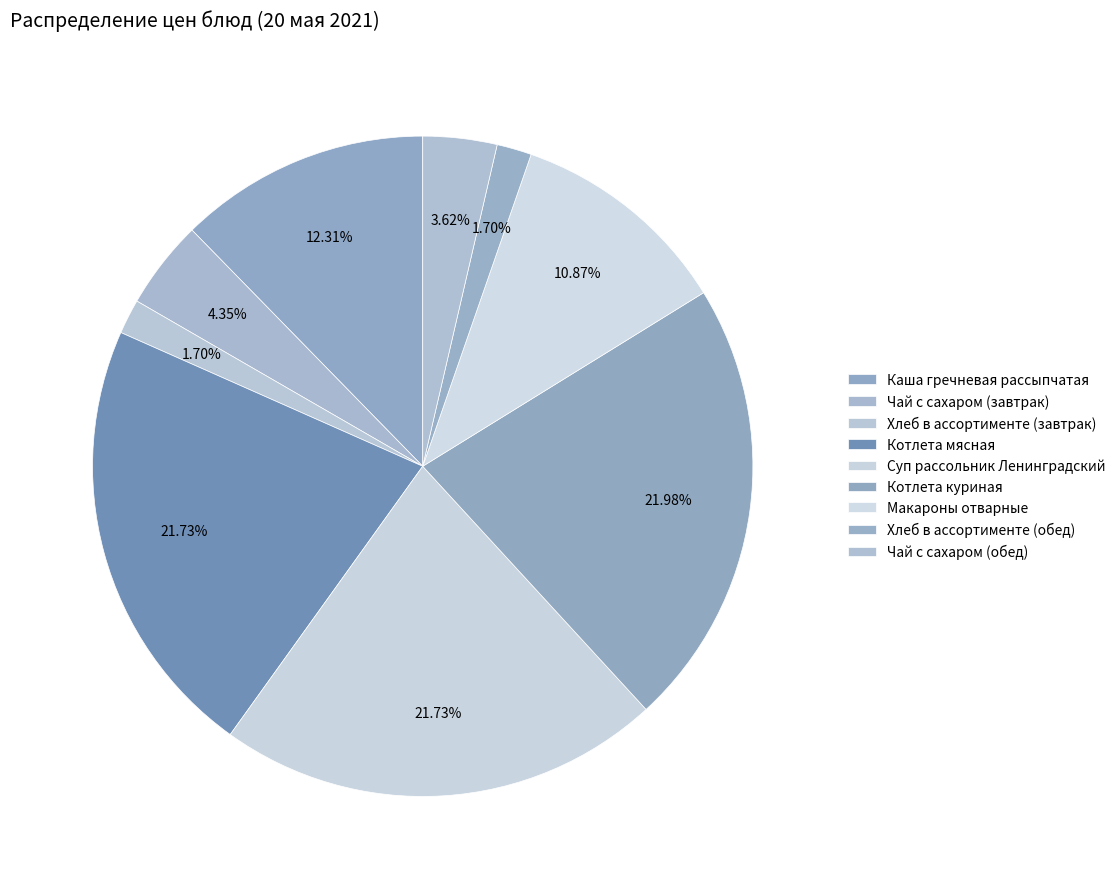

Rank the categories by value from lowest to highest.

Хлеб в ассортименте (завтрак), Хлеб в ассортименте (обед), Чай с сахаром (обед), Чай с сахаром (завтрак), Макароны отварные, Каша гречневая рассыпчатая, Котлета мясная, Суп рассольник Ленинградский, Котлета куриная